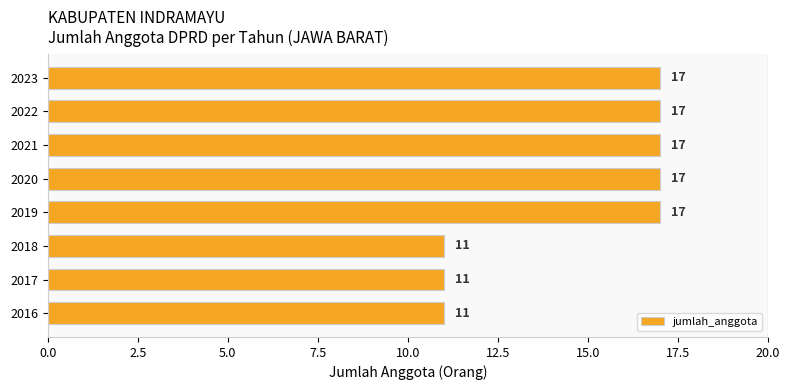

Approximately how many times larger is the value at 2023 compared to 2018?

1.5